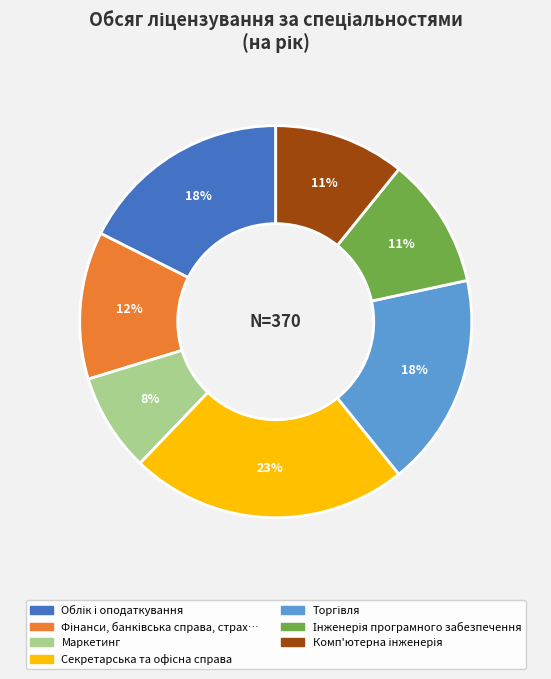

To the nearest percent, what is the difference between the largest and smallest slice percentages?

15%